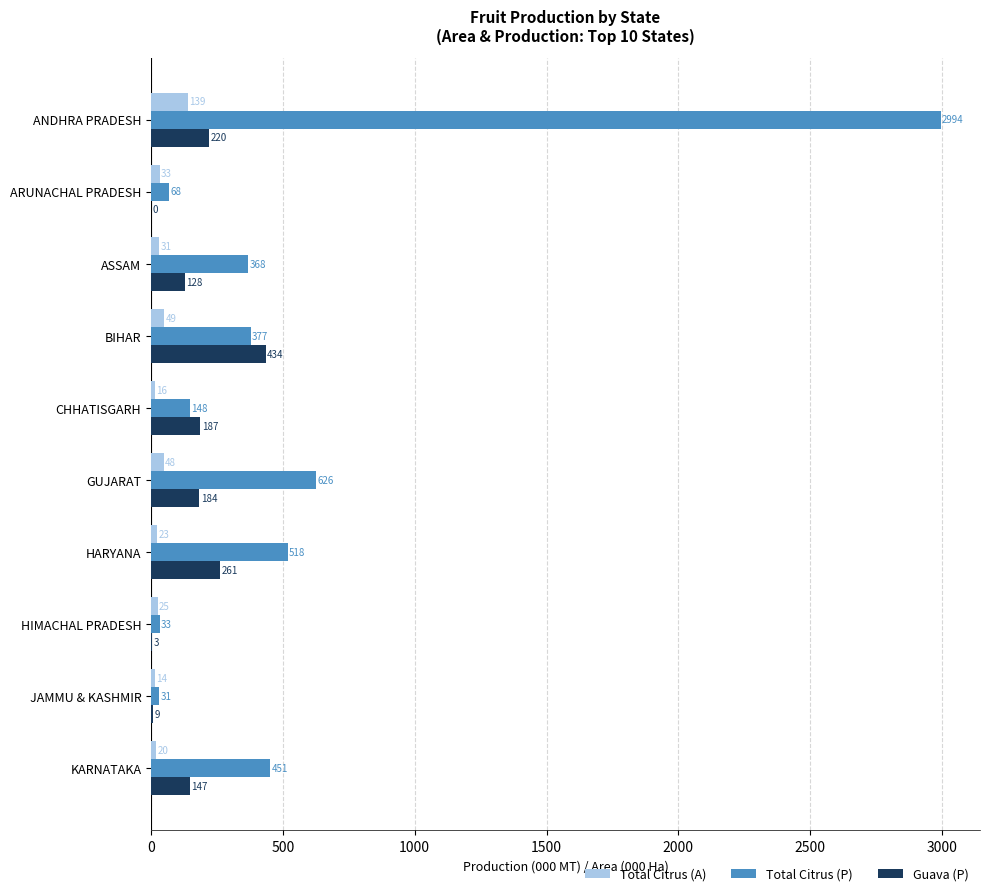

Which series has the largest total across all categories?

Total Citrus (P)